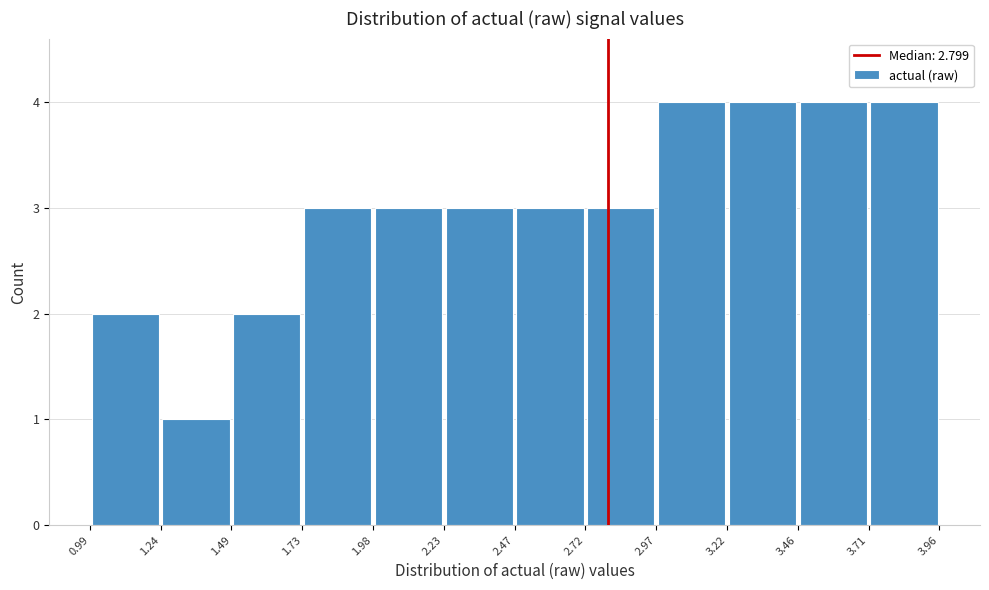

Reading left to right, transcribe this chart: for each bar, give the range it covers on the x-axis and its height. The values are not printed on the chart, so give them approximately, as read against the axis.

0.99 to 1.24: 2
1.24 to 1.49: 1
1.49 to 1.73: 2
1.73 to 1.98: 3
1.98 to 2.23: 3
2.23 to 2.47: 3
2.47 to 2.72: 3
2.72 to 2.97: 3
2.97 to 3.22: 4
3.22 to 3.46: 4
3.46 to 3.71: 4
3.71 to 3.96: 4